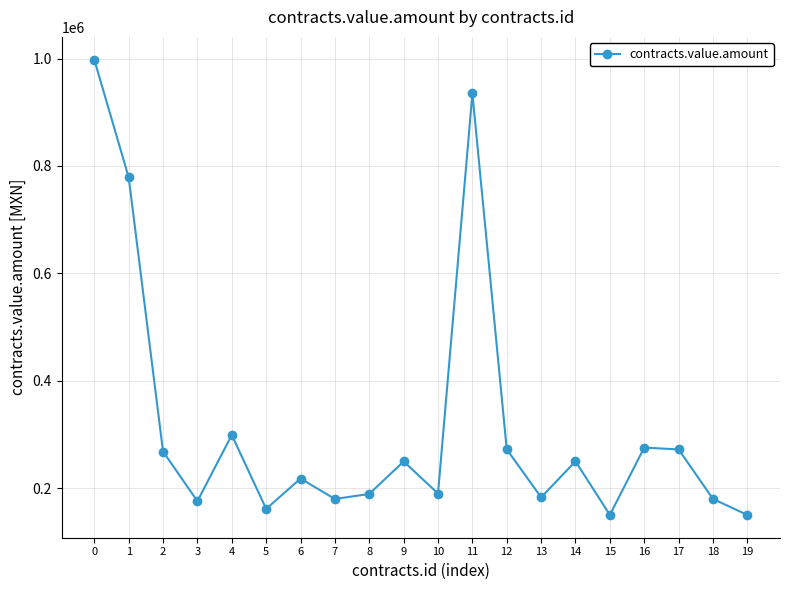

What is the change in value from 3 to 5?

-14445.0